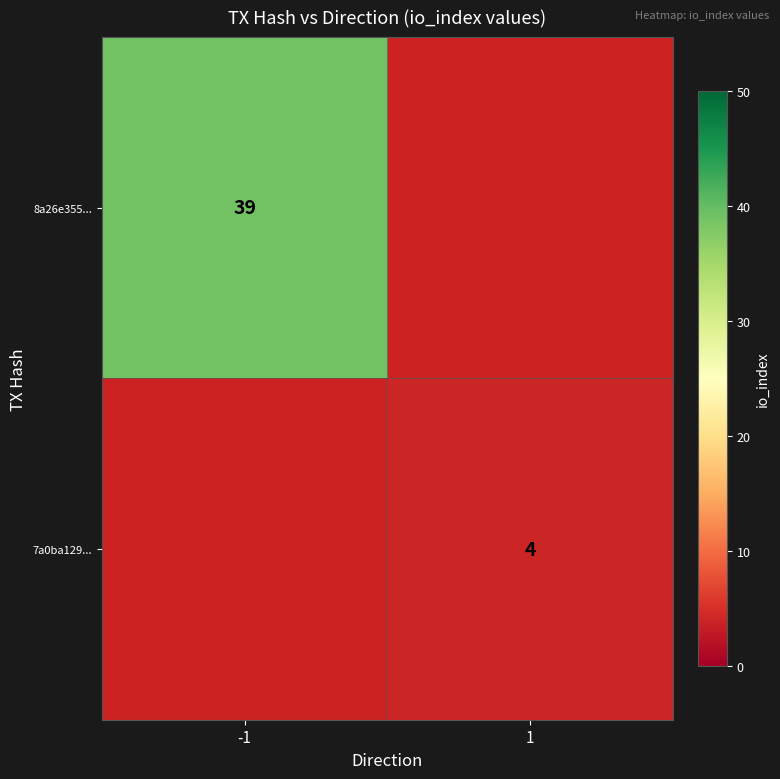

The 7a0ba129... series shows 6 at 1. True or false?

False